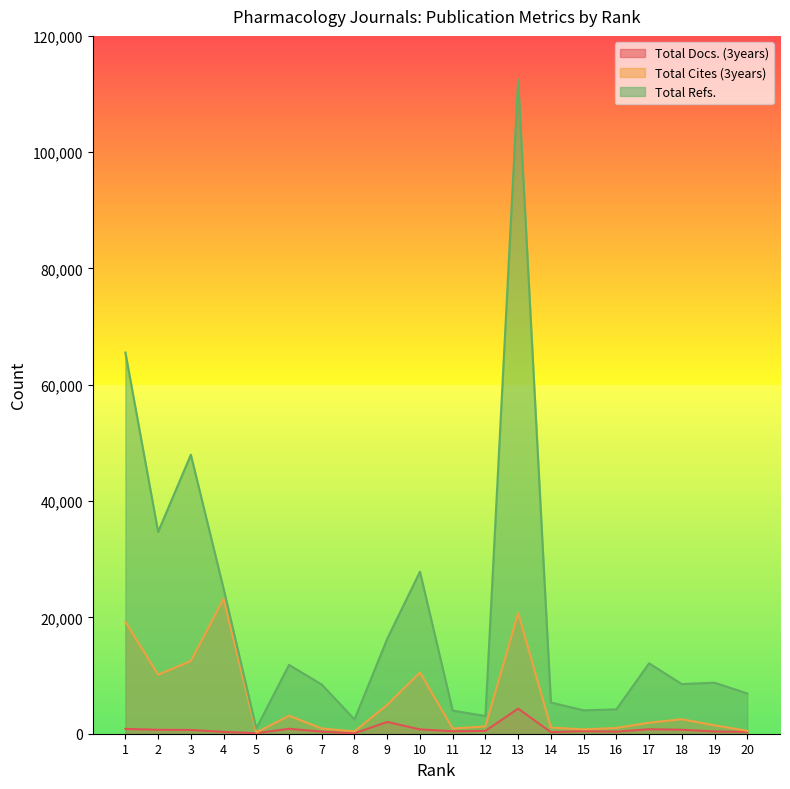

What is the greatest value displayed?

112476